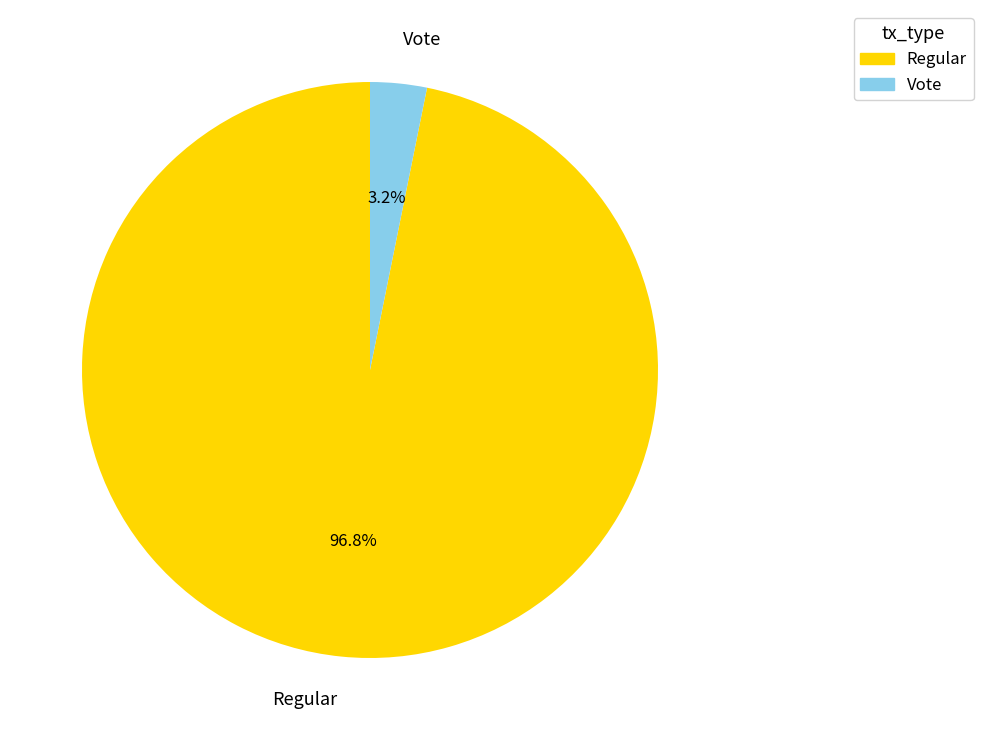

What is the largest slice in the pie chart?

Regular